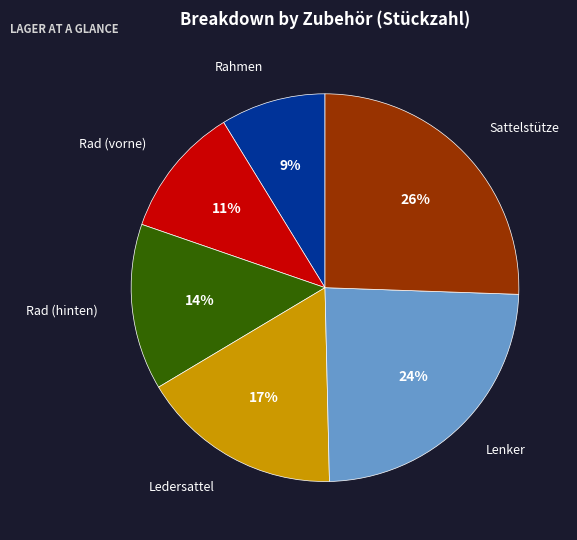

Is there any slice that represents more than half of the pie?

No